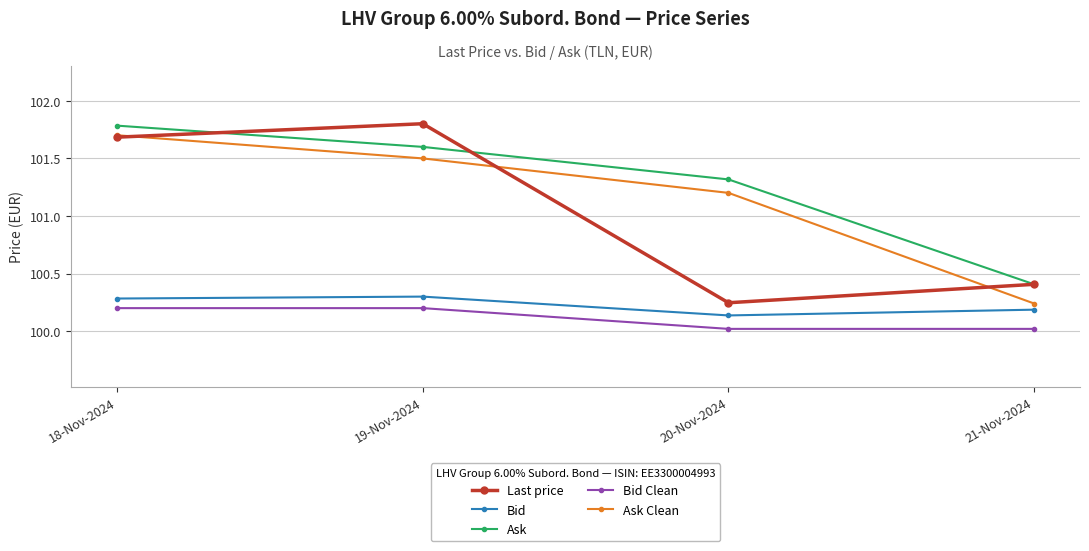

What is the difference between the highest and lowest values at 19-Nov-2024?

1.6